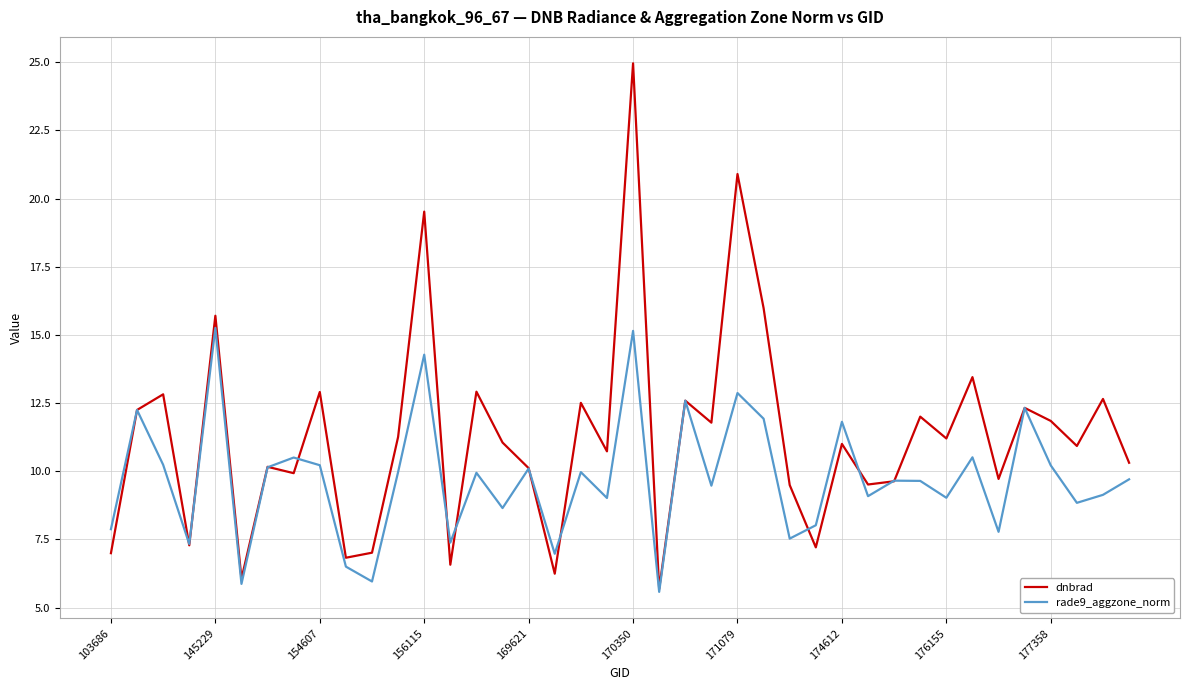

Which series has the largest total across all categories?

dnbrad